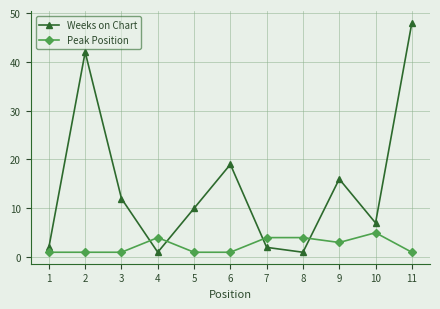

How many interior local valleys does the Weeks on Chart series have?

3